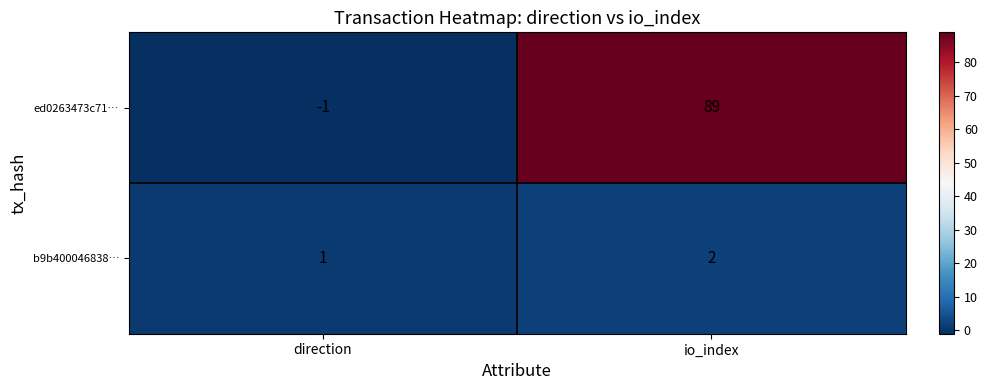

What is the maximum value shown in the chart?

89